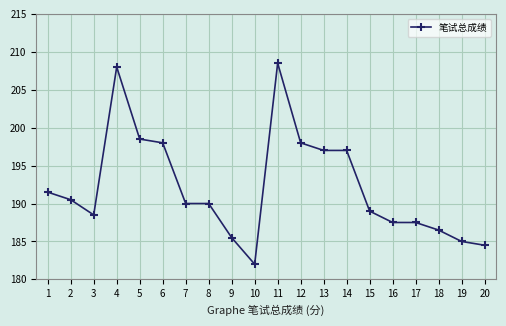

Which label corresponds to the largest value in the chart?

11